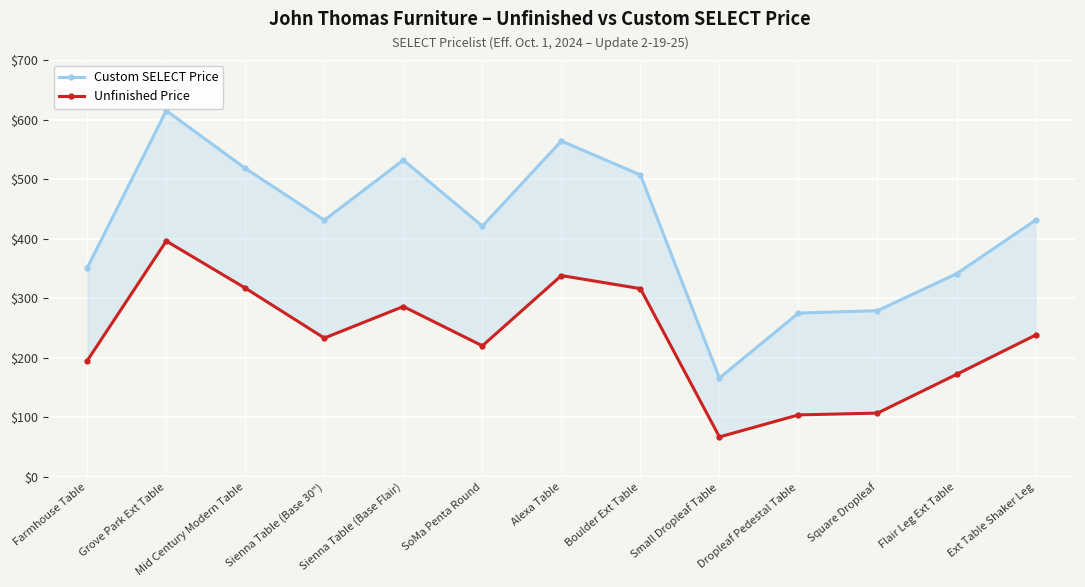

How many lines are shown in the chart?

2